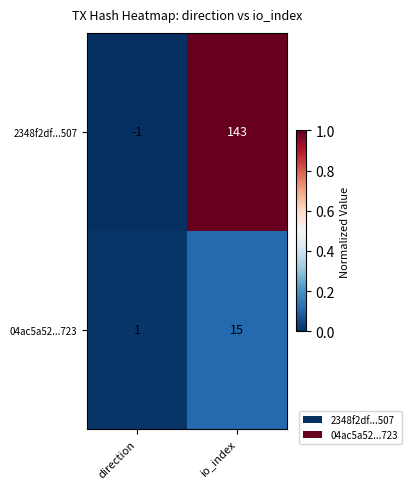

What is the spread (max minus min) of values at io_index?

128